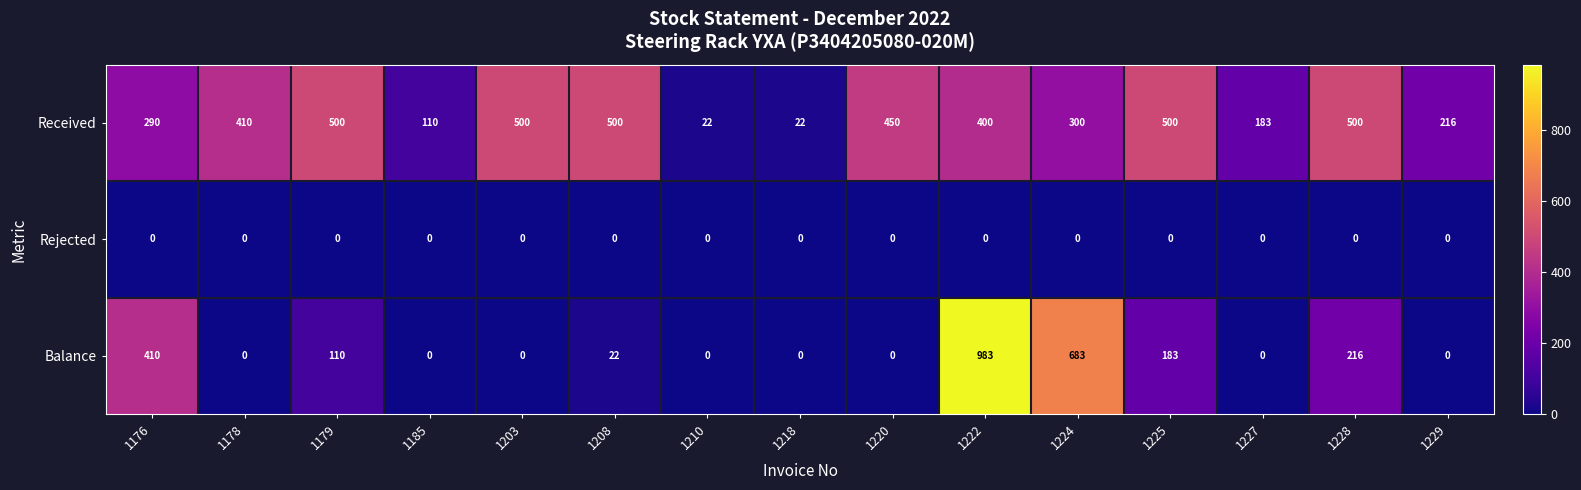

Which series has the largest range (max minus min)?

Balance